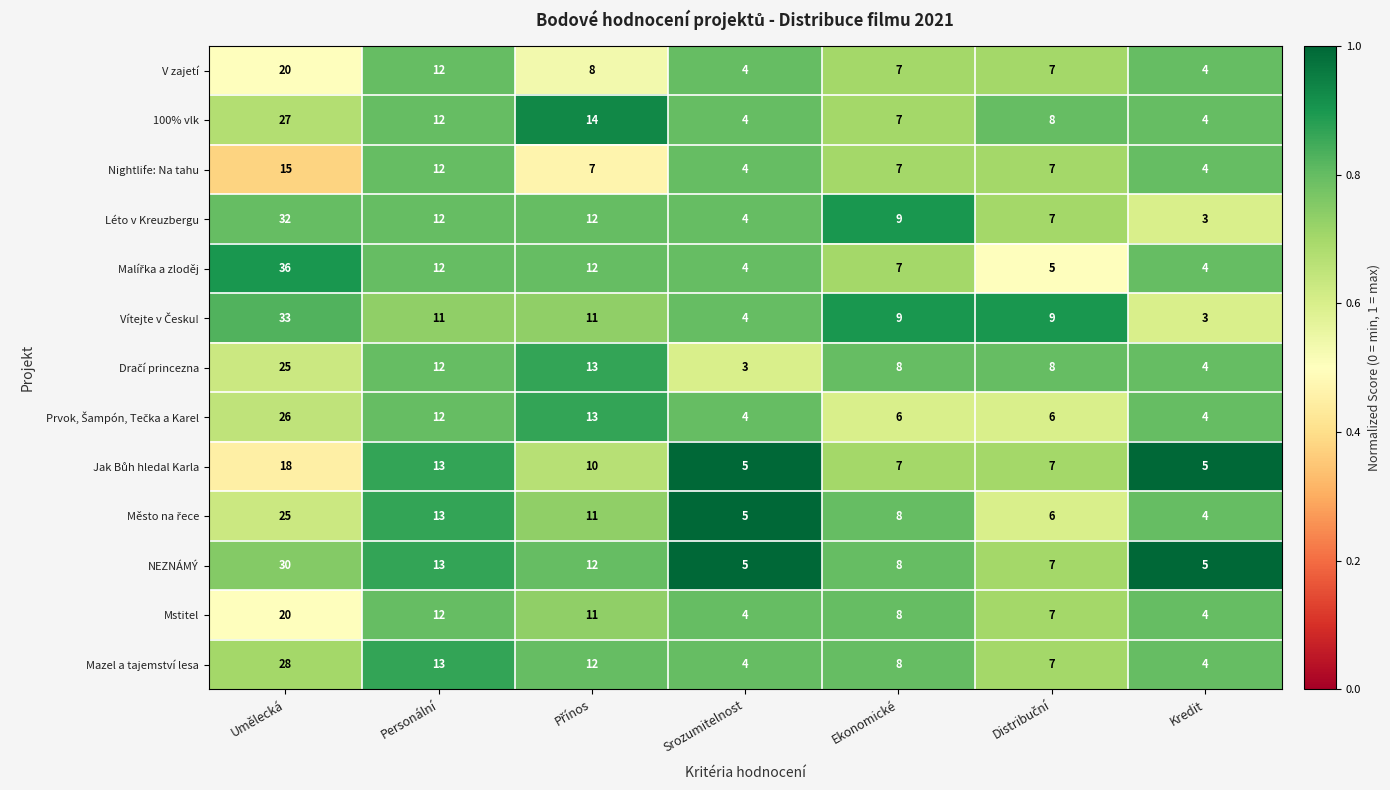

Which label corresponds to the largest value in the chart?

Umělecká